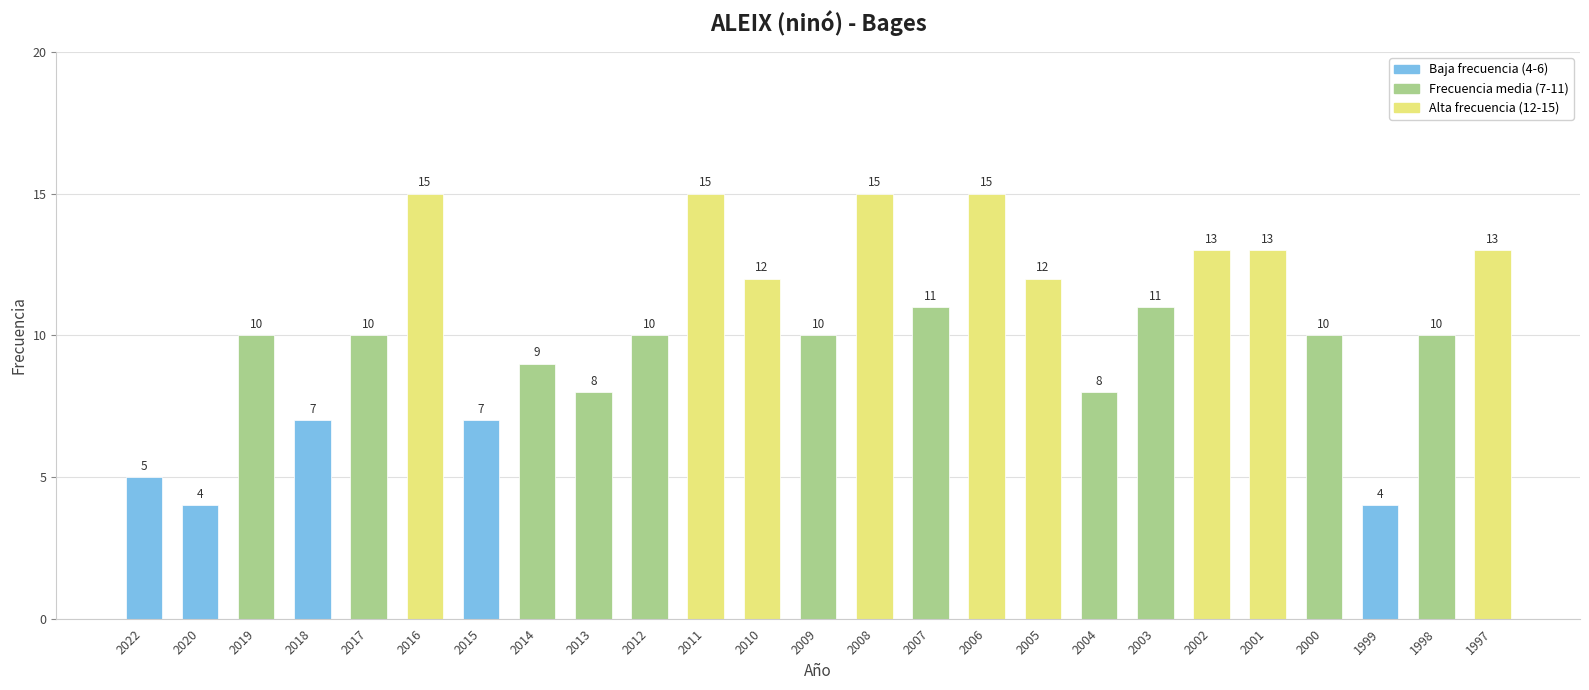

What is the value of the 6th bar from the left?

15